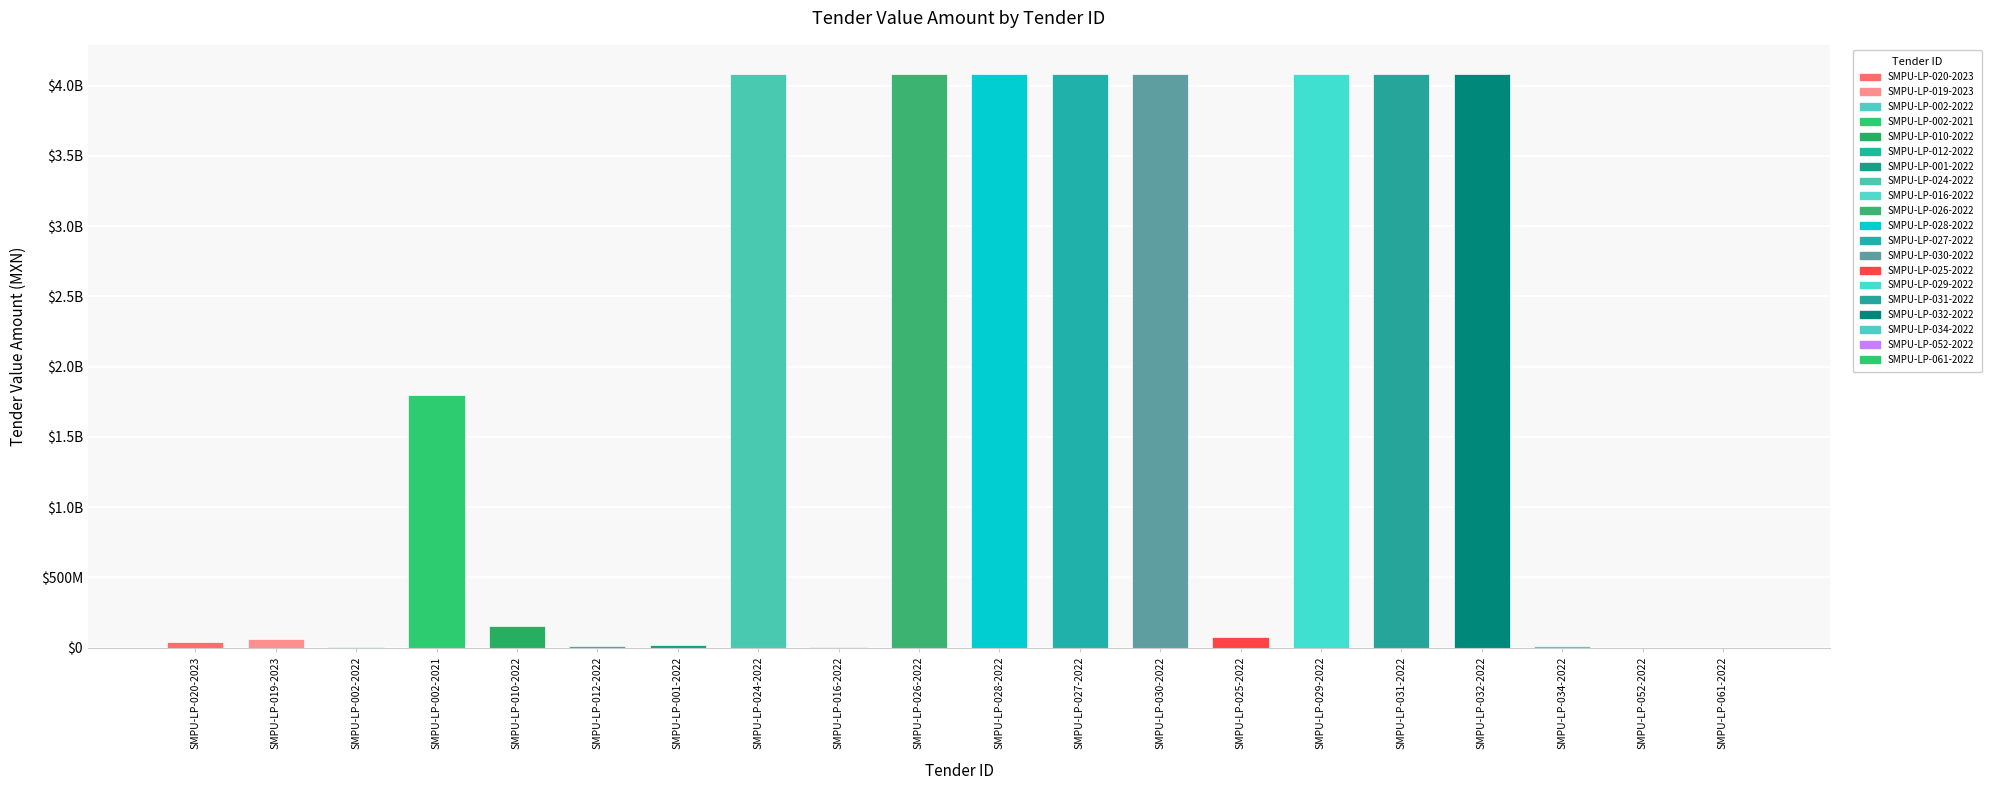

Which label corresponds to the largest value in the chart?

SMPU-LP-024-2022